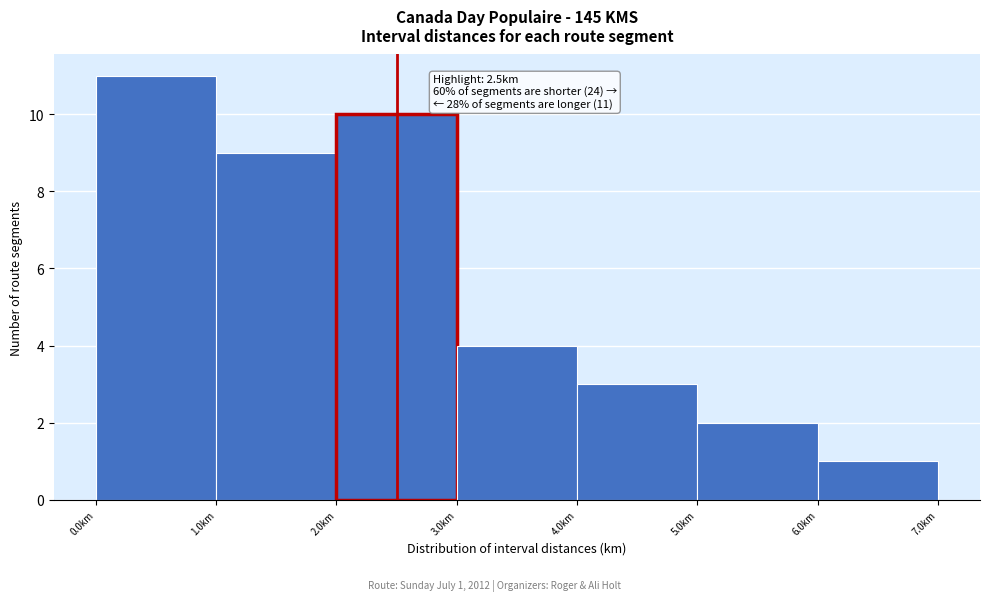

Which range on the x-axis has the tallest bar?

0 to 1